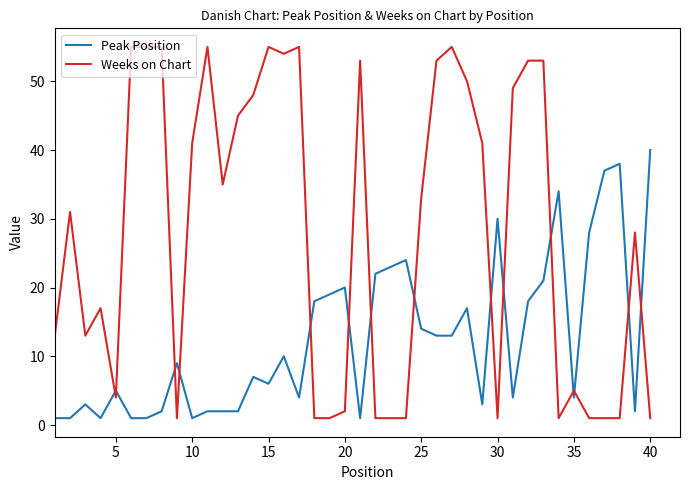

Which series has the largest range (max minus min)?

Weeks on Chart